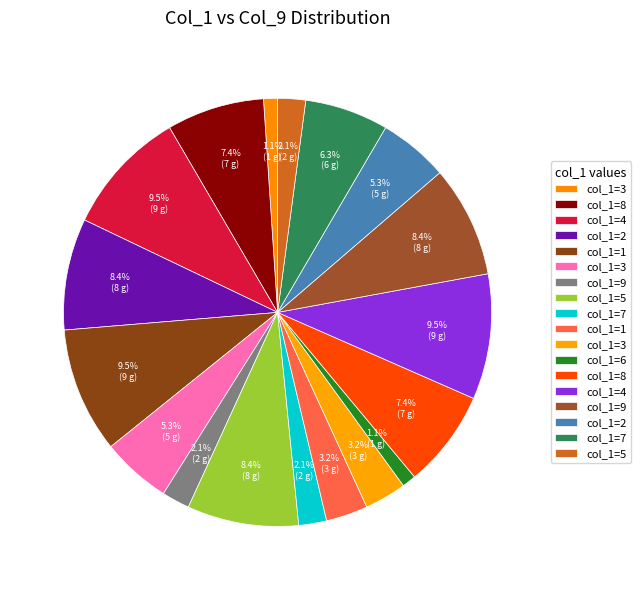

How many slices are in this pie chart?

18